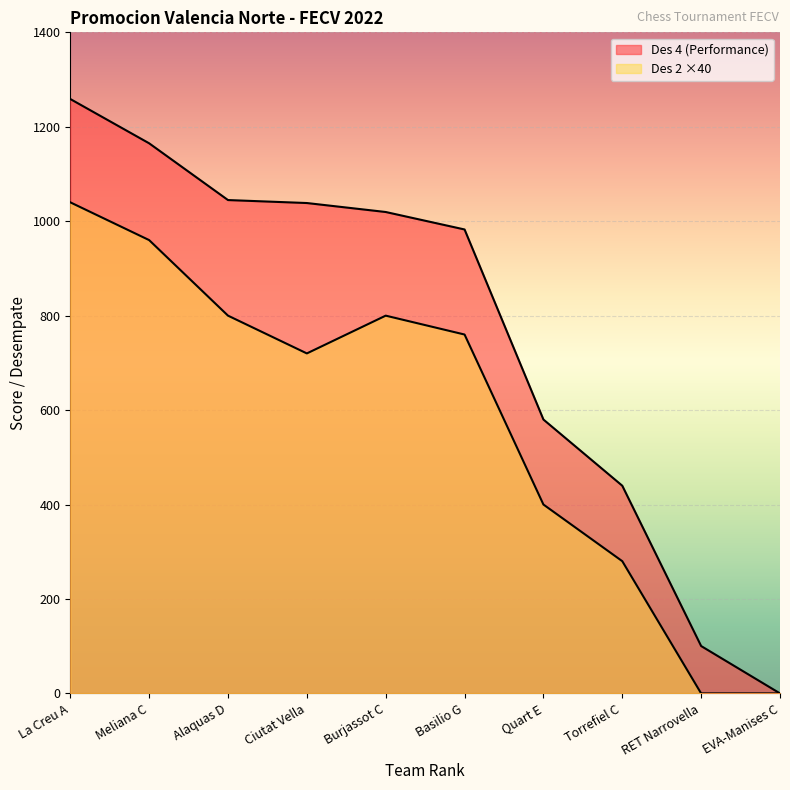

How many lines are shown in the chart?

2